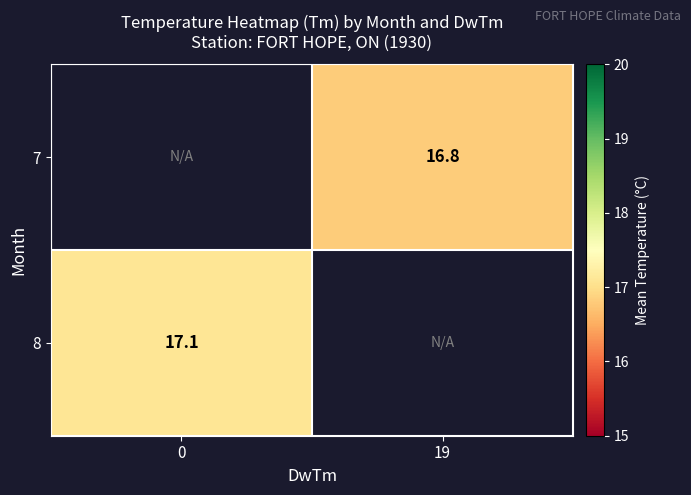

The 8 series shows 17.1 at 0. True or false?

True